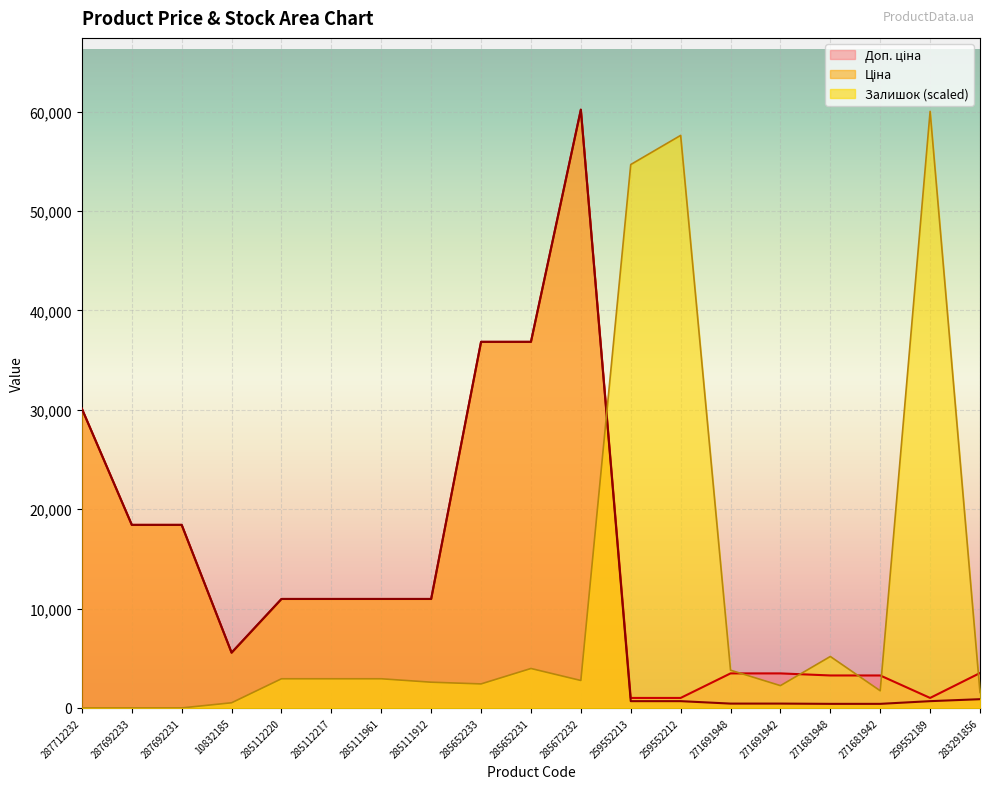

How many intersections are there between Доп. ціна and Залишок?

6